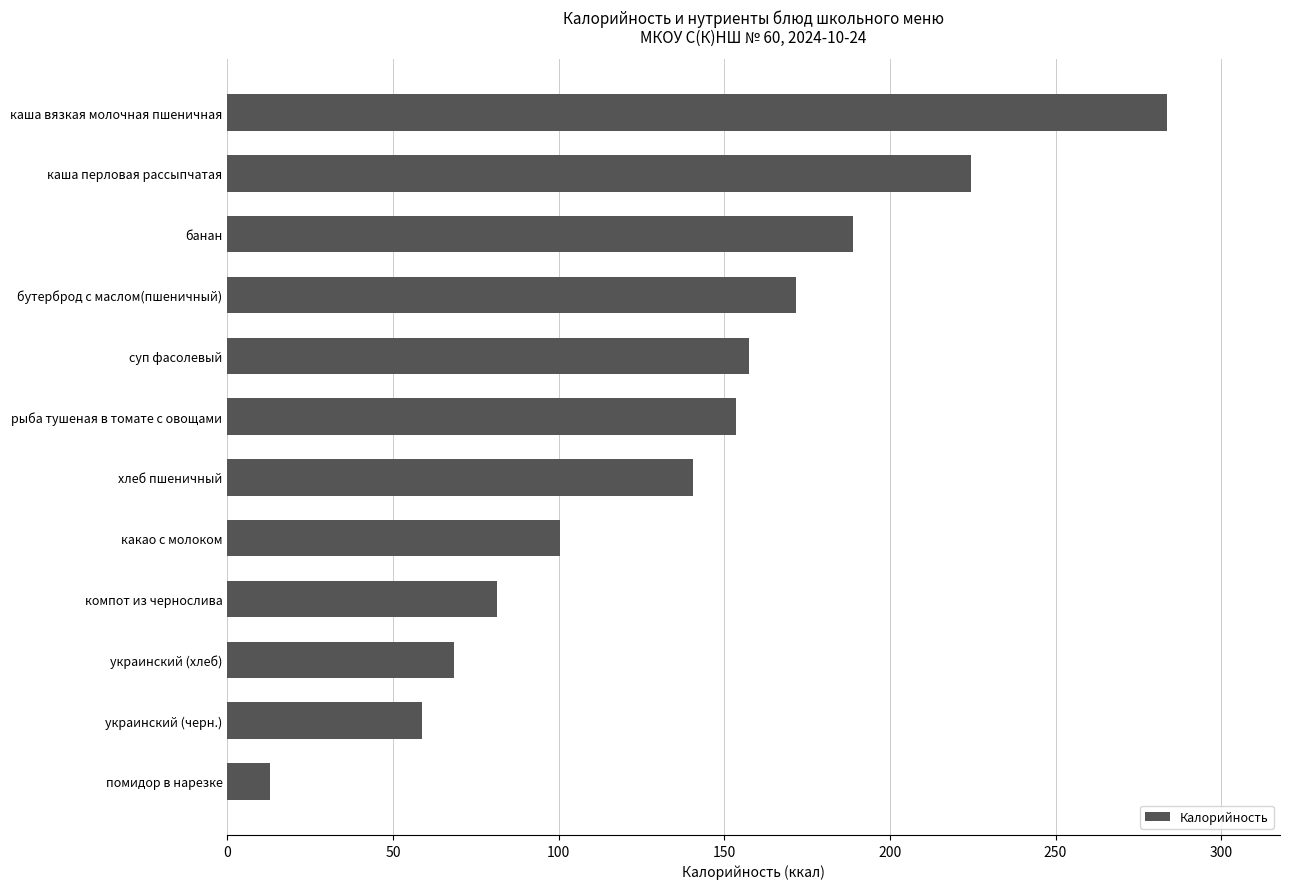

Rank the categories by value from highest to lowest.

каша вязкая молочная пшеничная, каша перловая рассыпчатая, банан, бутерброд с маслом(пшеничный), суп фасолевый, рыба тушеная в томате с овощами, хлеб пшеничный, какао с молоком, компот из чернослива, украинский (хлеб), украинский (черн.), помидор в нарезке